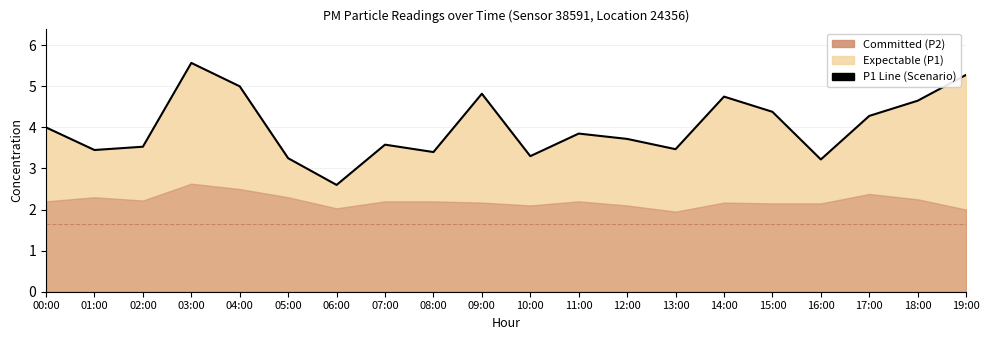

What is the difference between the second highest and second lowest values?

2.1